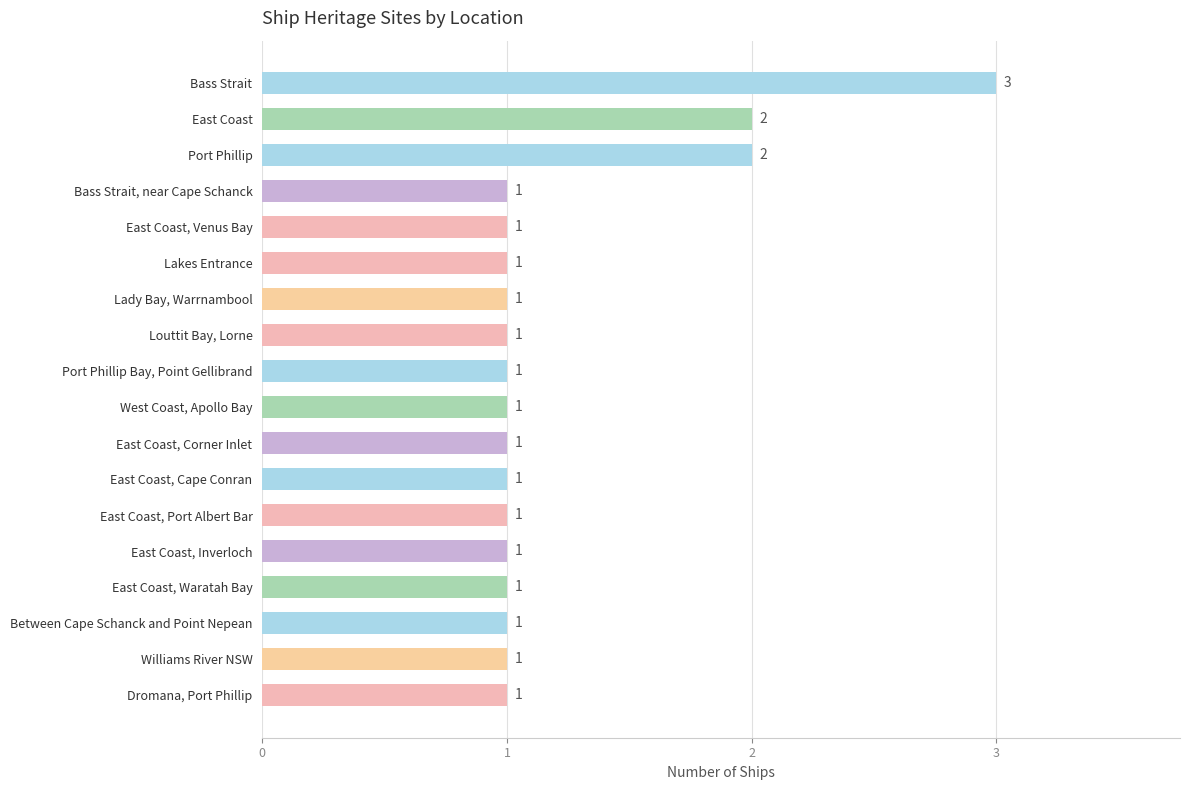

How many bars are there in total?

18